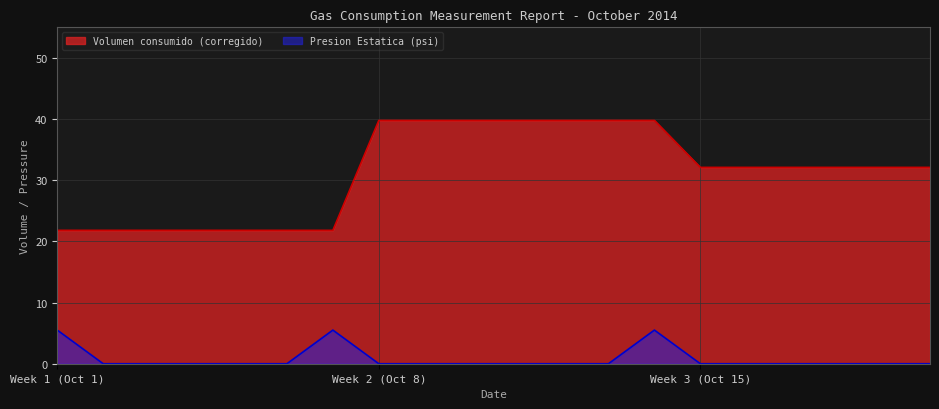

Which has a higher value, 2014-10-14 or 2014-10-17?

2014-10-14